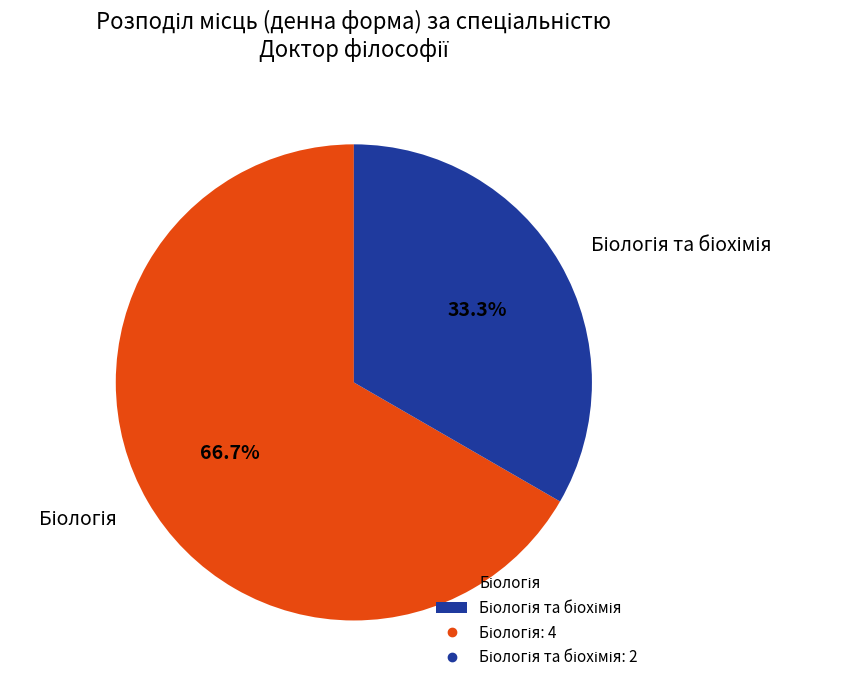

Does any single category account for the majority?

Yes